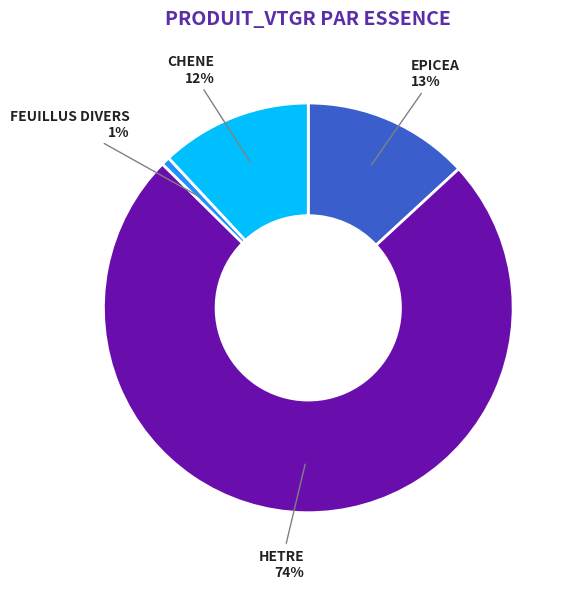

Which has a higher value, EPICEA or CHENE?

EPICEA